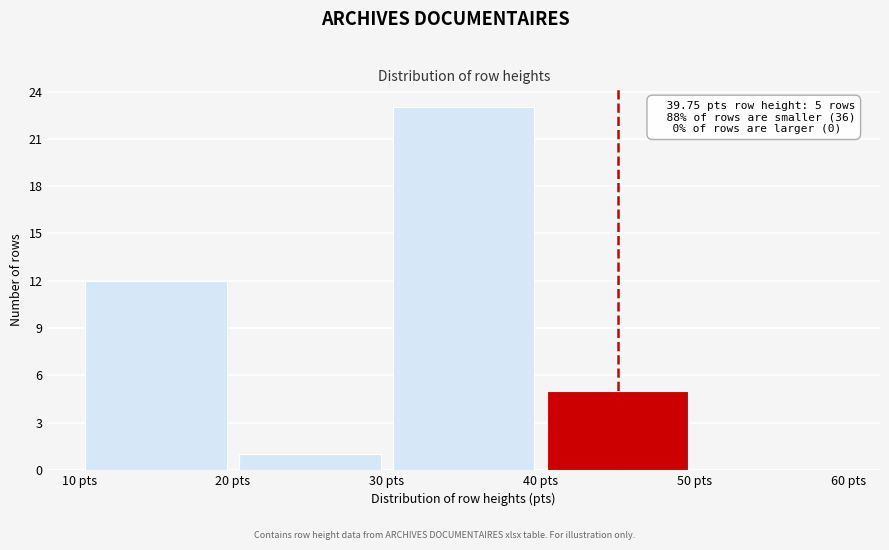

Which range on the x-axis has the tallest bar?

30 to 40